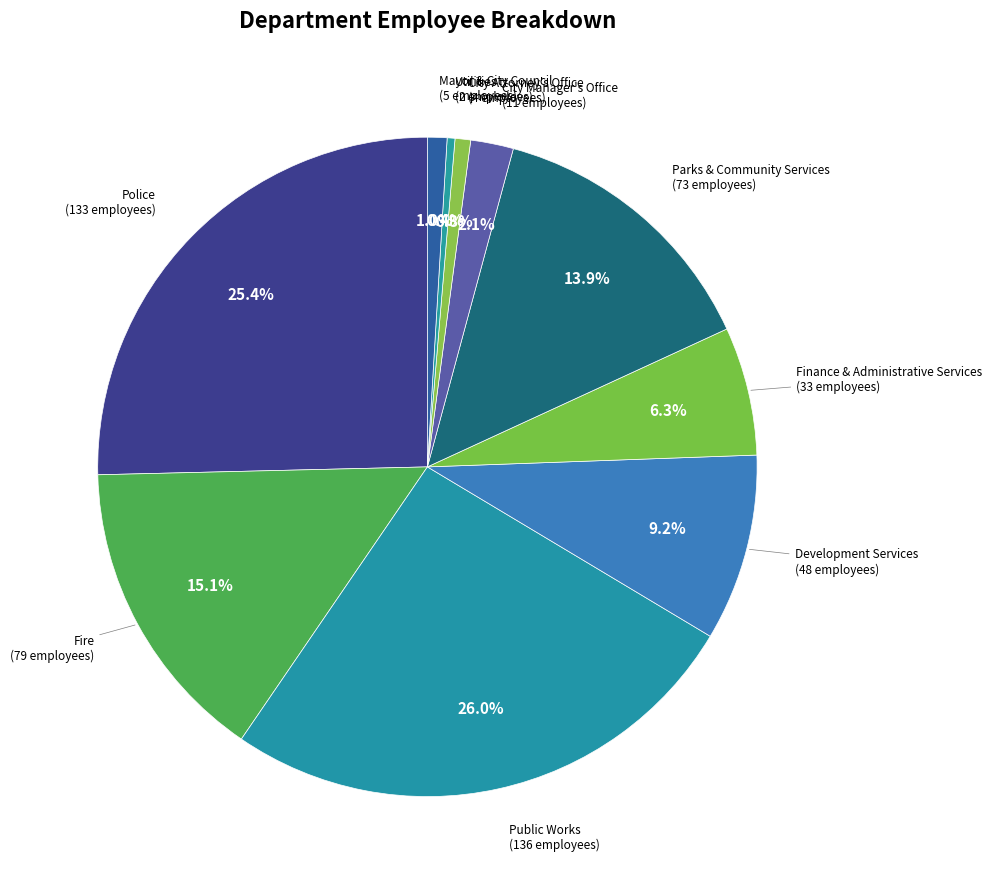

Is there any slice that represents more than half of the pie?

No